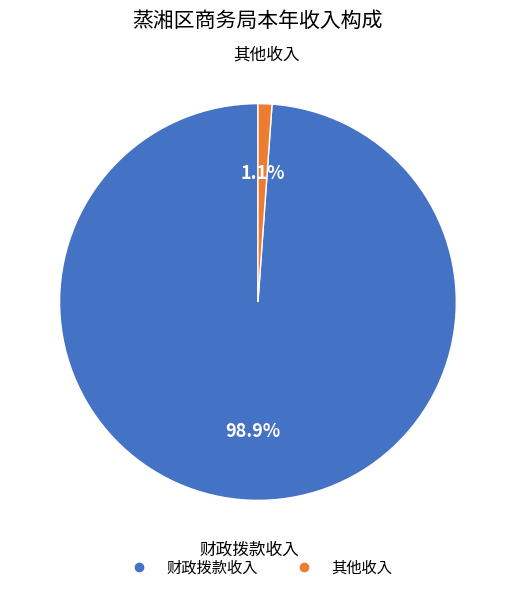

Which has a higher value, 财政拨款收入 or 其他收入?

财政拨款收入